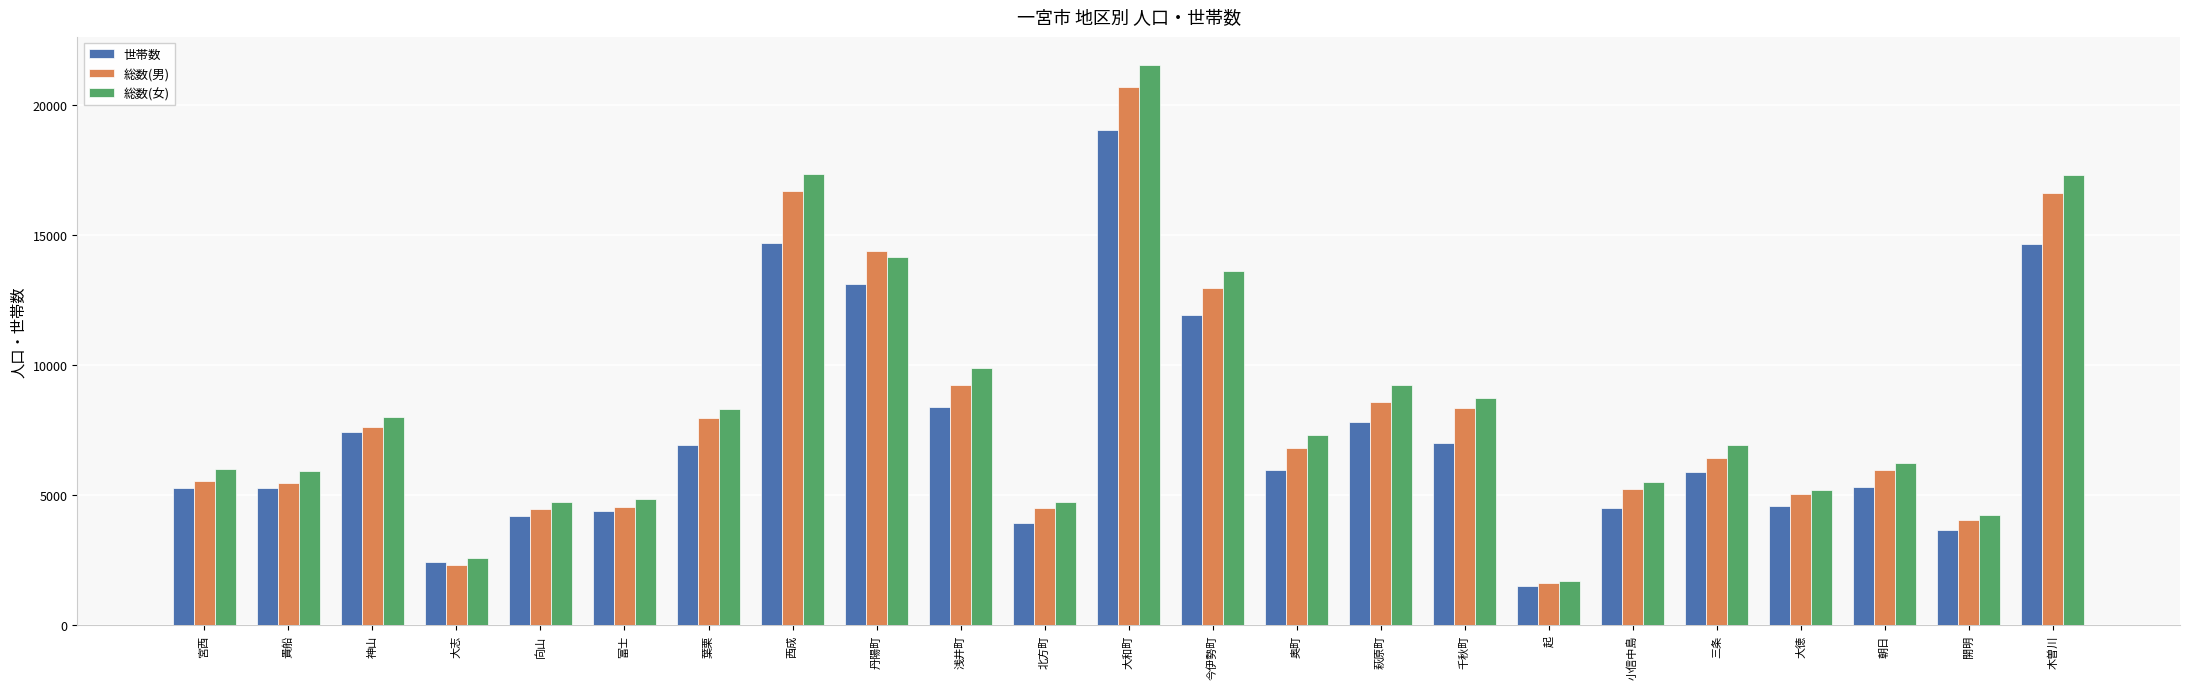

Are the bars horizontal?

No